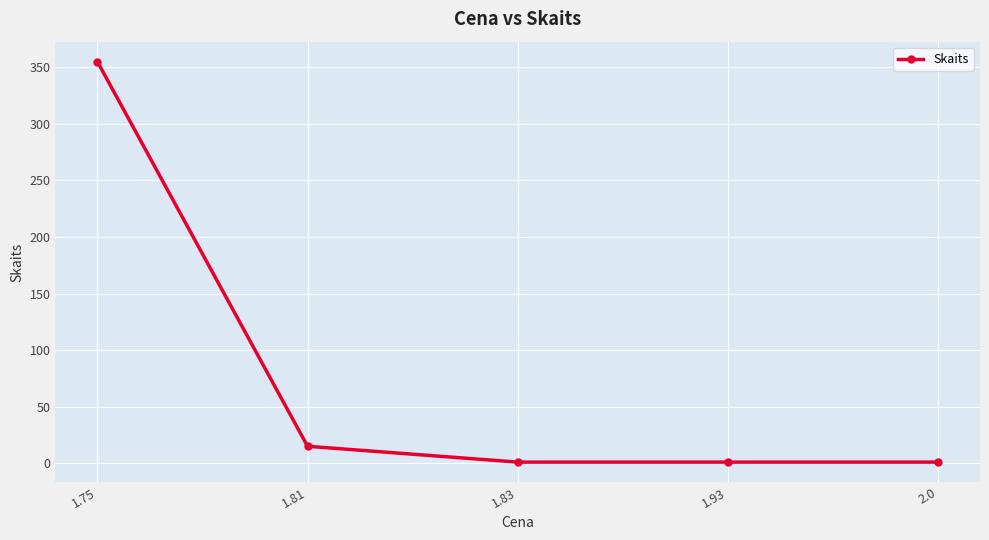

What is the greatest value displayed?

355